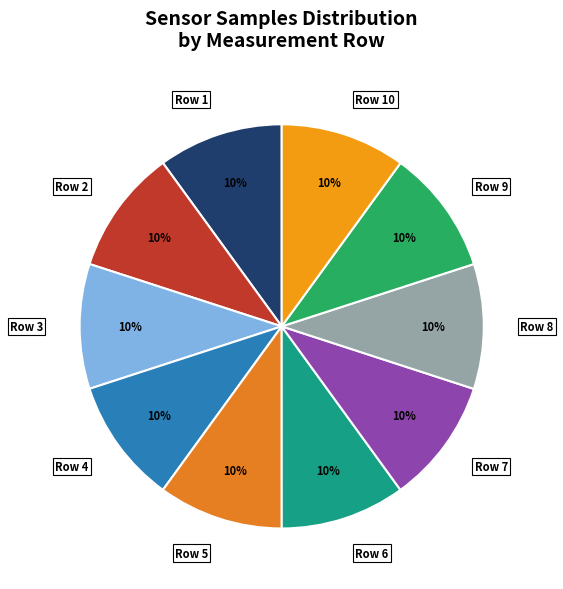

Is the sum of Row 4 and Row 8 greater than half?

No